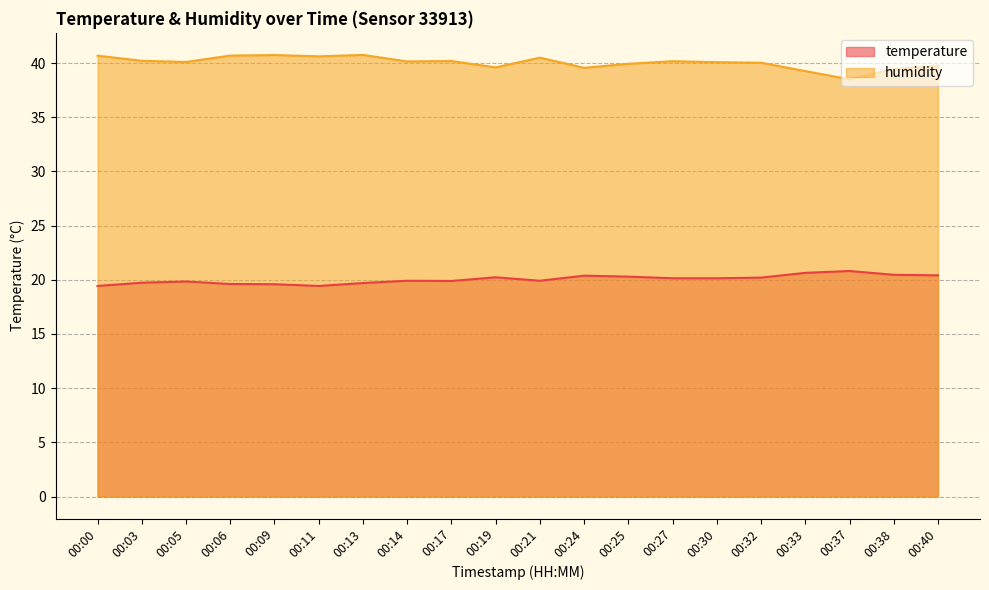

How many lines are shown in the chart?

2